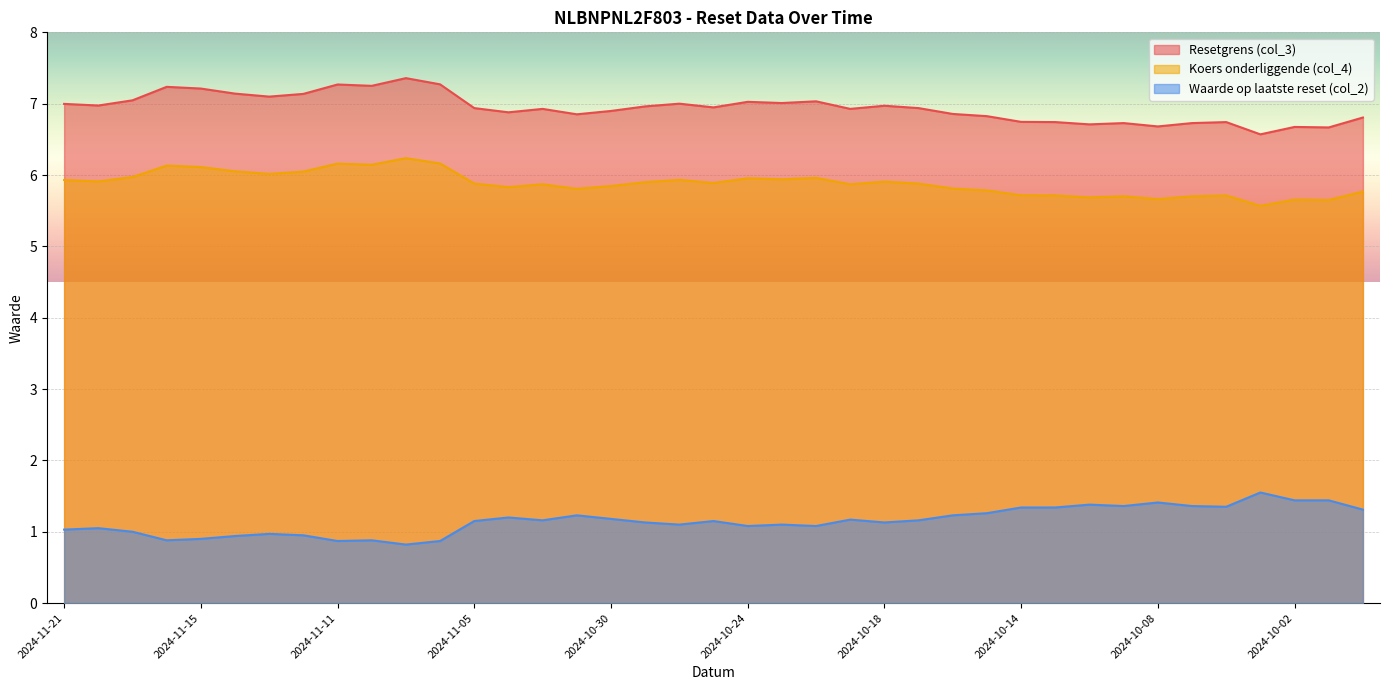

Between 2024-11-07 and 2024-11-01, which series saw the biggest shift?

Resetgrens (col_3)